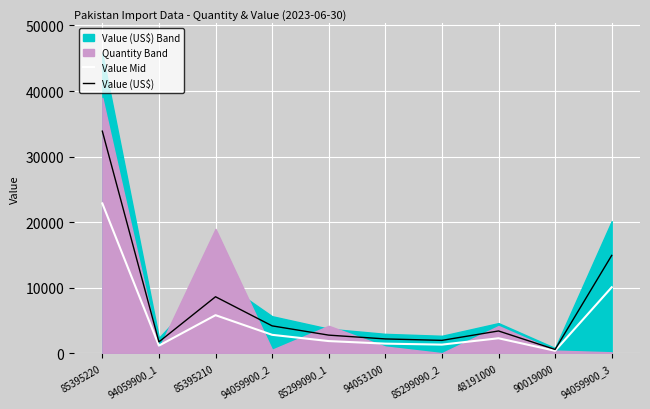

True or false: Value (US$) has a value of 2211.2 at 94053100.

True